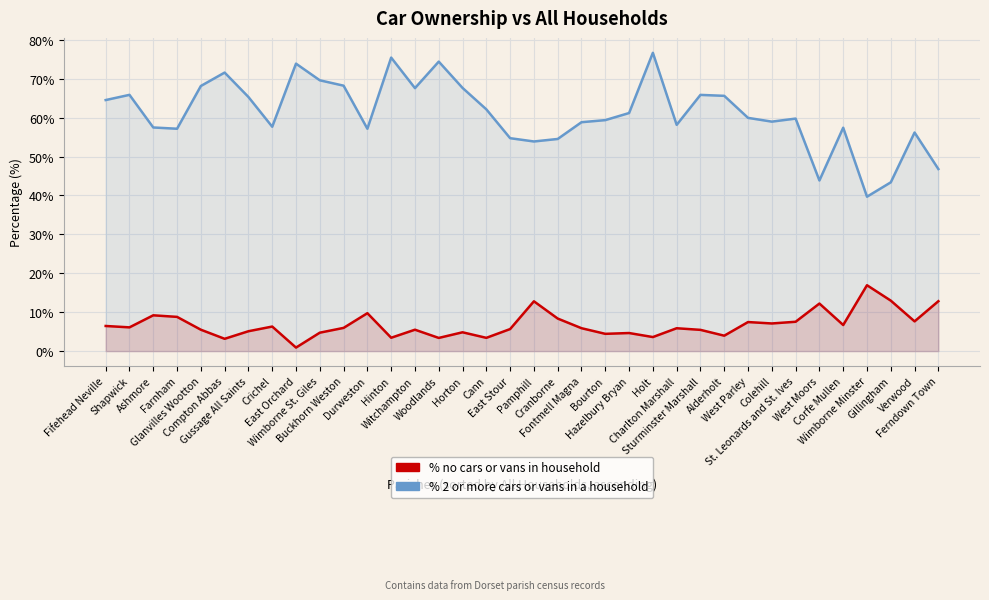

Which series changed the most between Gussage All Saints and West Parley?

% 2 or more cars or vans in a household